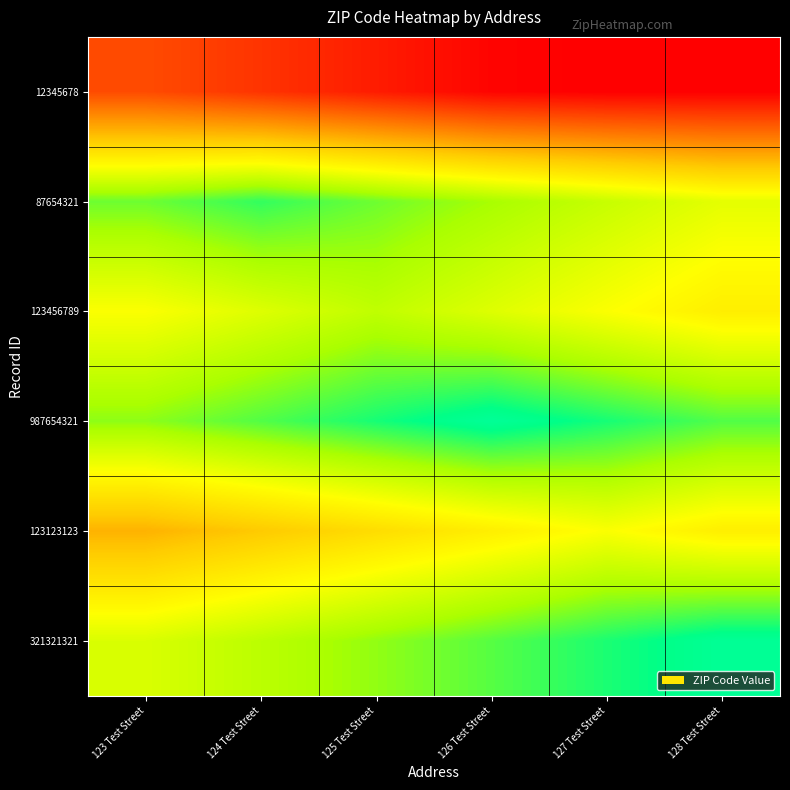

What is the difference between the highest and lowest values at 126 Test Street?

3510